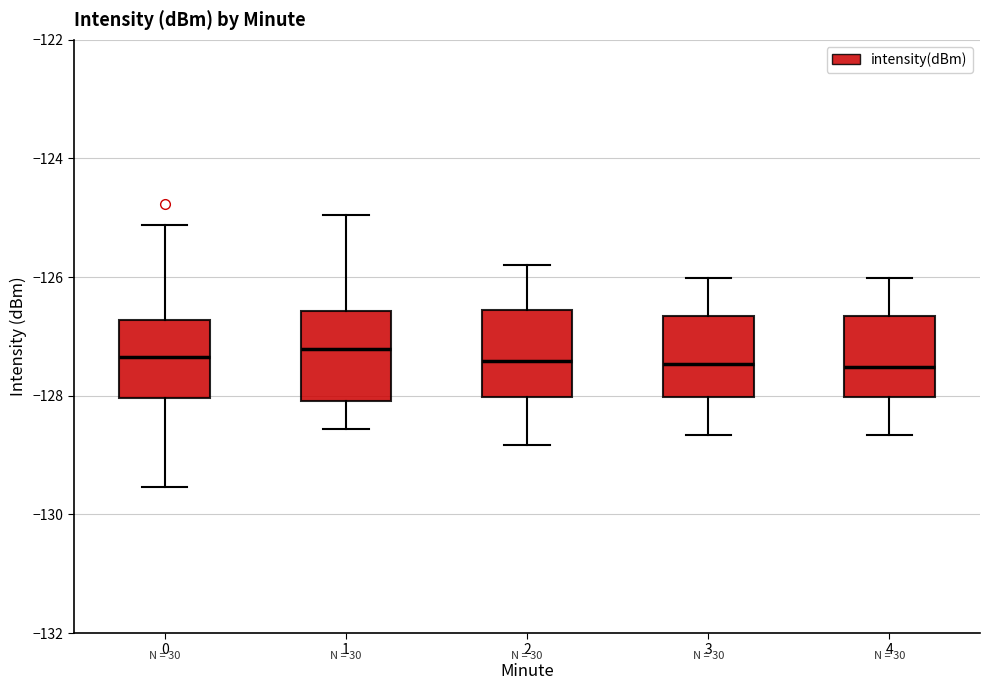

Reading left to right, read every box against the y-axis: the position of its median line, the range the box covers, and the ends of its whiskers. The values are not printed on the chart, so give them approximately, as read against the axis.

0: median -127.4, box -128.0 to -126.8, whiskers -129.6 to -125.2
1: median -127.2, box -128.0 to -126.6, whiskers -128.6 to -125.0
2: median -127.4, box -128.0 to -126.6, whiskers -128.8 to -125.8
3: median -127.4, box -128.0 to -126.6, whiskers -128.6 to -126.0
4: median -127.6, box -128.0 to -126.6, whiskers -128.6 to -126.0